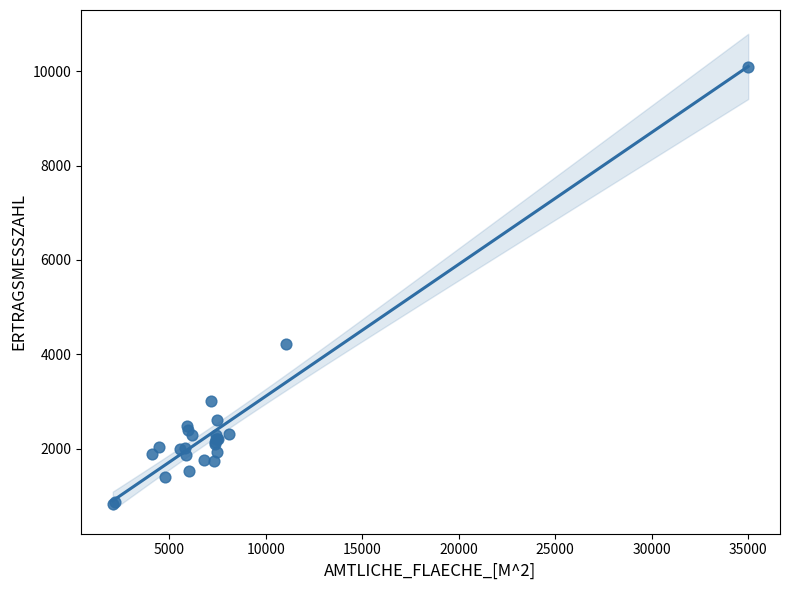

What Y value in the scatter plot is closest to 5466?

4218